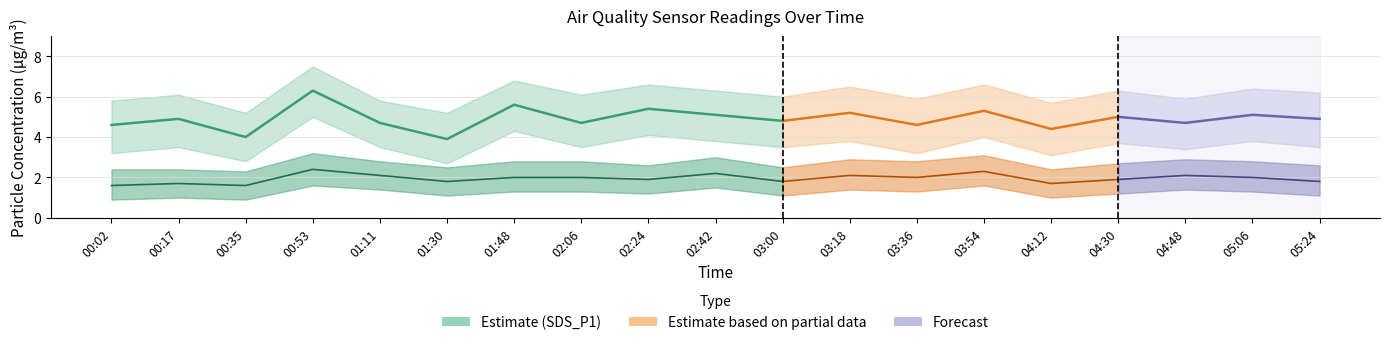

Count the SDS_P2 values in the range 1 to 2.

13